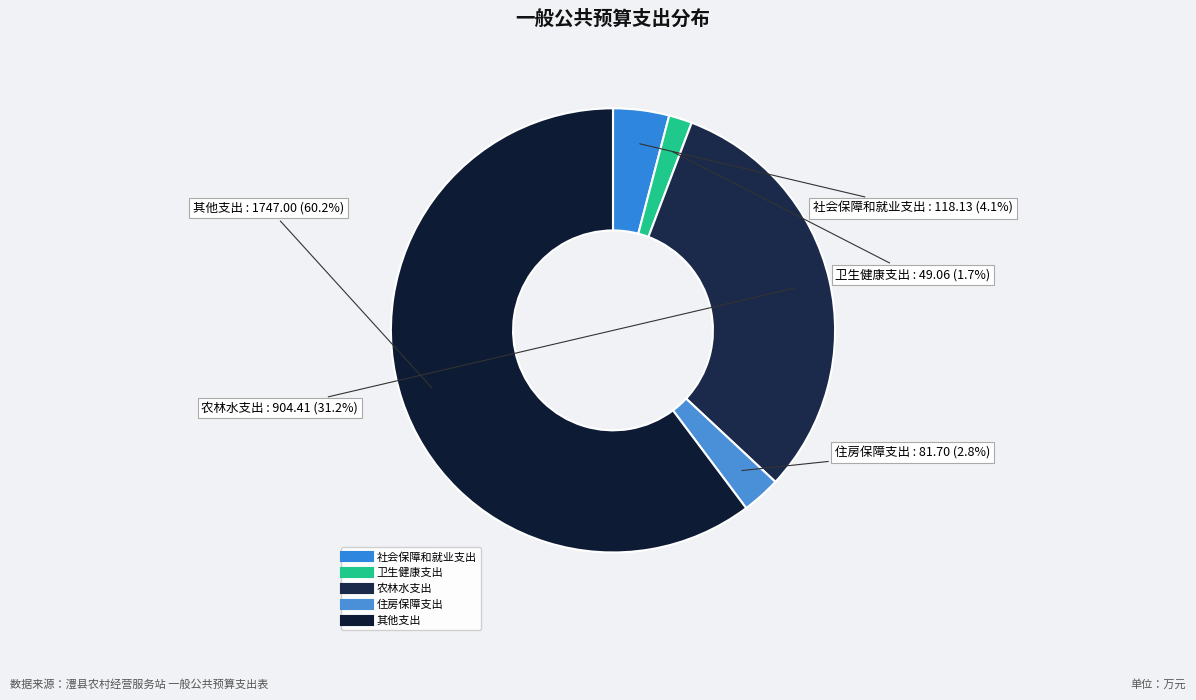

Is it true that 住房保障支出 is 3% of the pie?

True